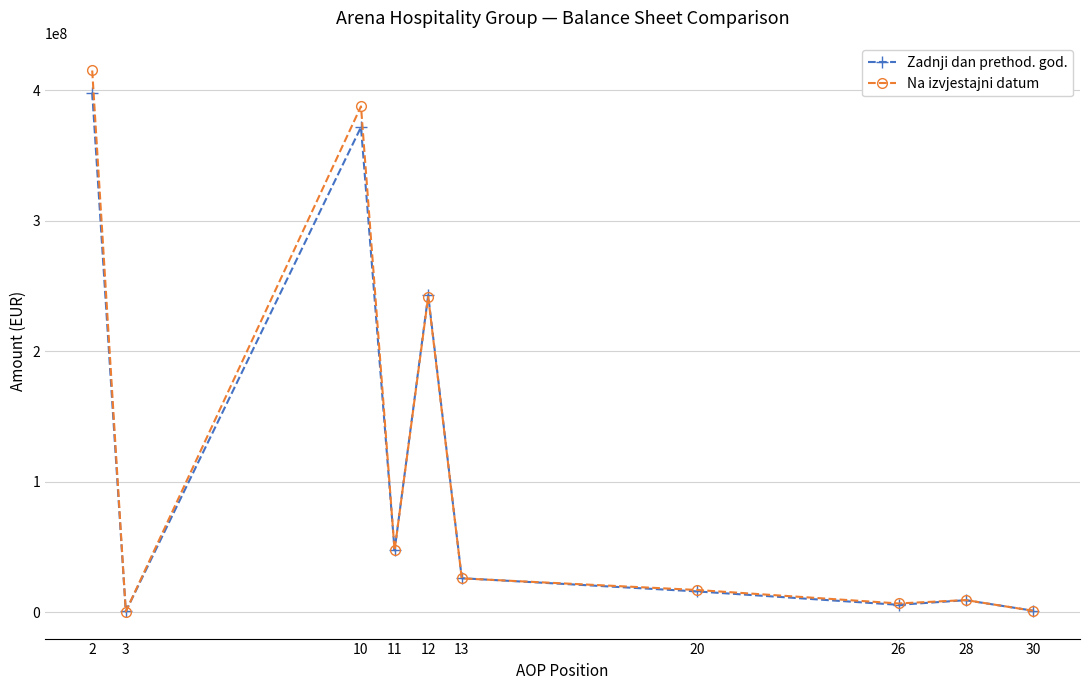

What is the difference between the Zadnji dan prethod. god. values at 12 and 13?

216892951